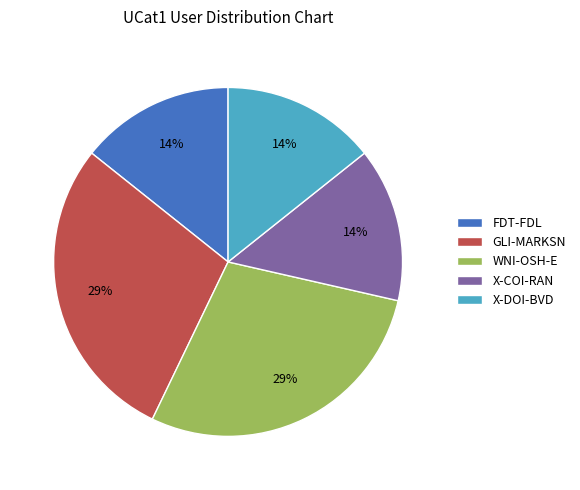

Does FDT-FDL account for over 50% of the chart?

No